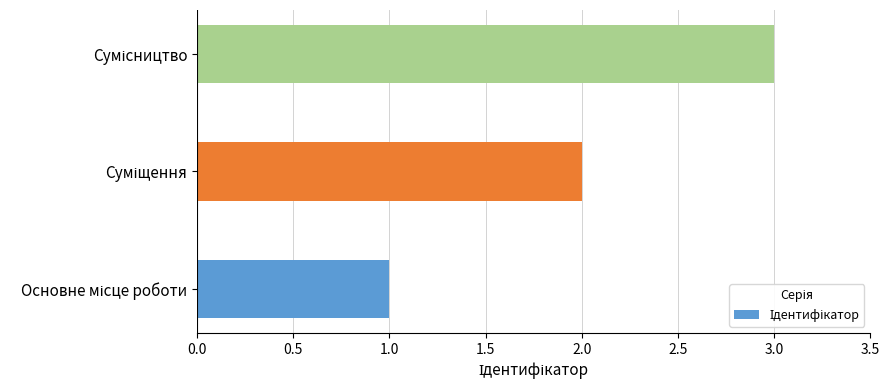

What is the maximum value shown in the chart?

3